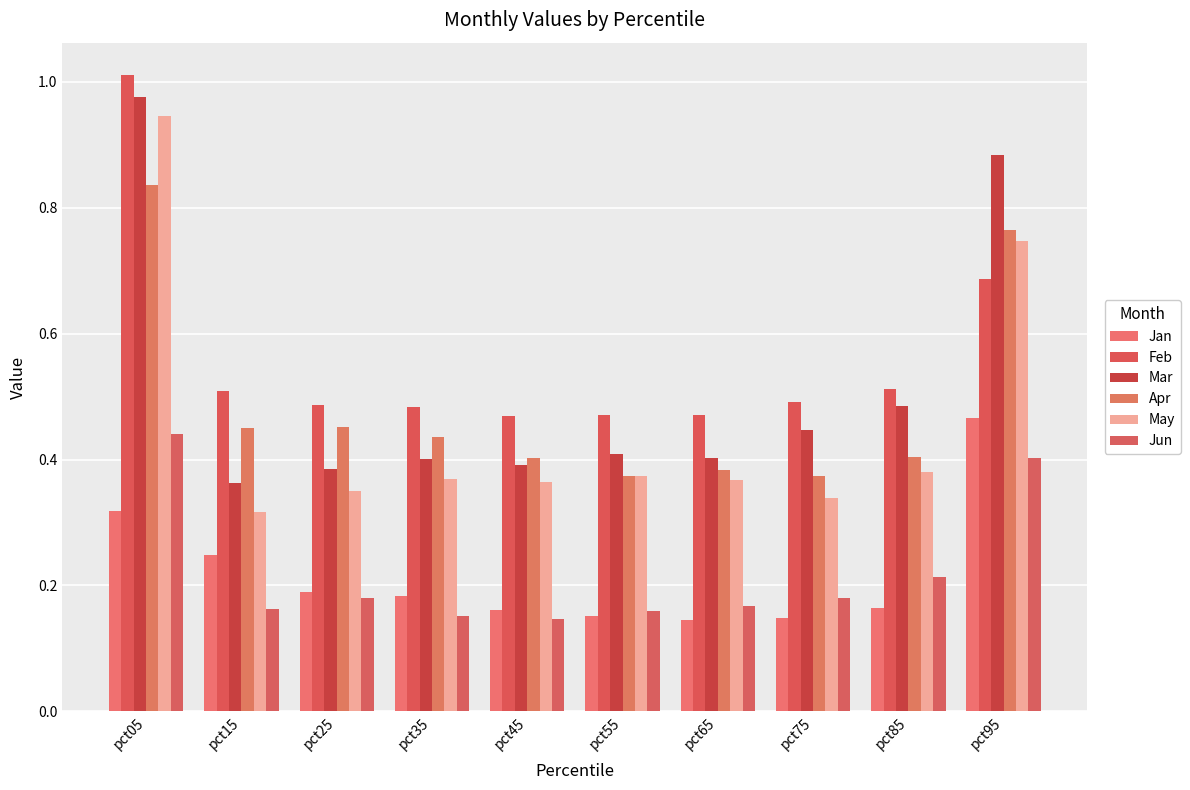

Between pct35 and pct65, which series saw the biggest shift?

Apr